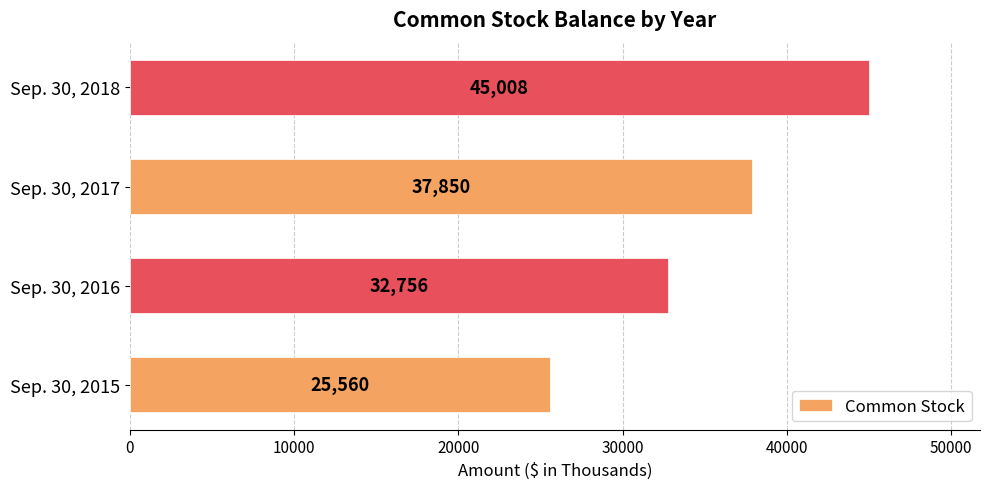

What is the maximum value shown in the chart?

45008